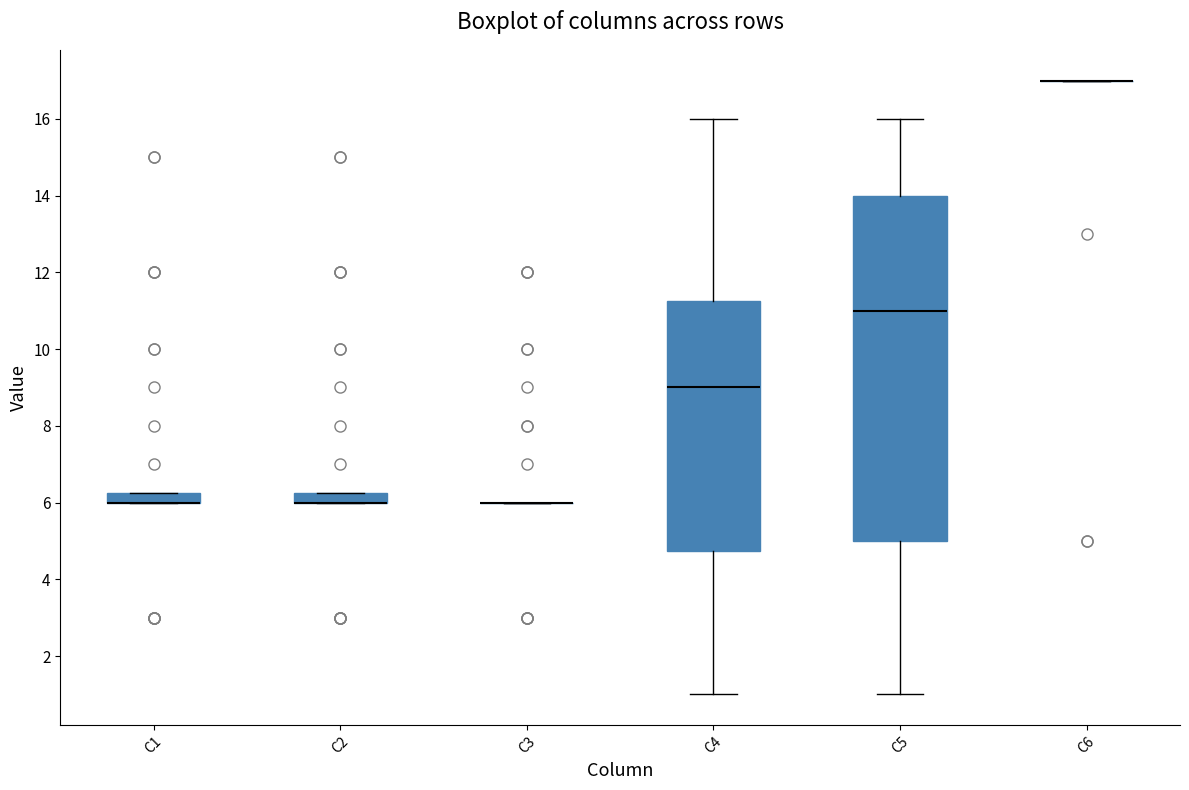

Where does the lower whisker of the box for C5 end on the y-axis? The values are not printed on the chart, so give them approximately, as read against the axis.

1.0